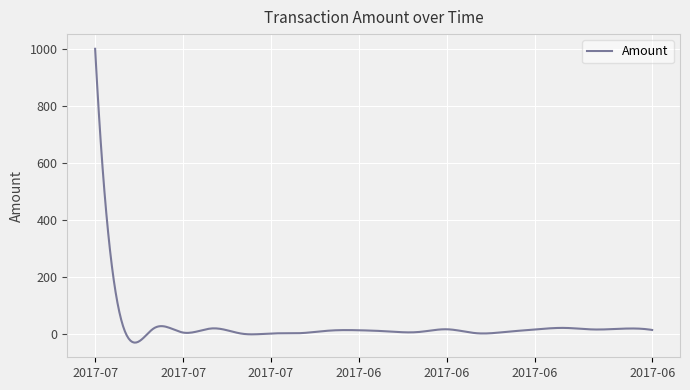

What is the difference between the maximum and minimum values?

1031.3